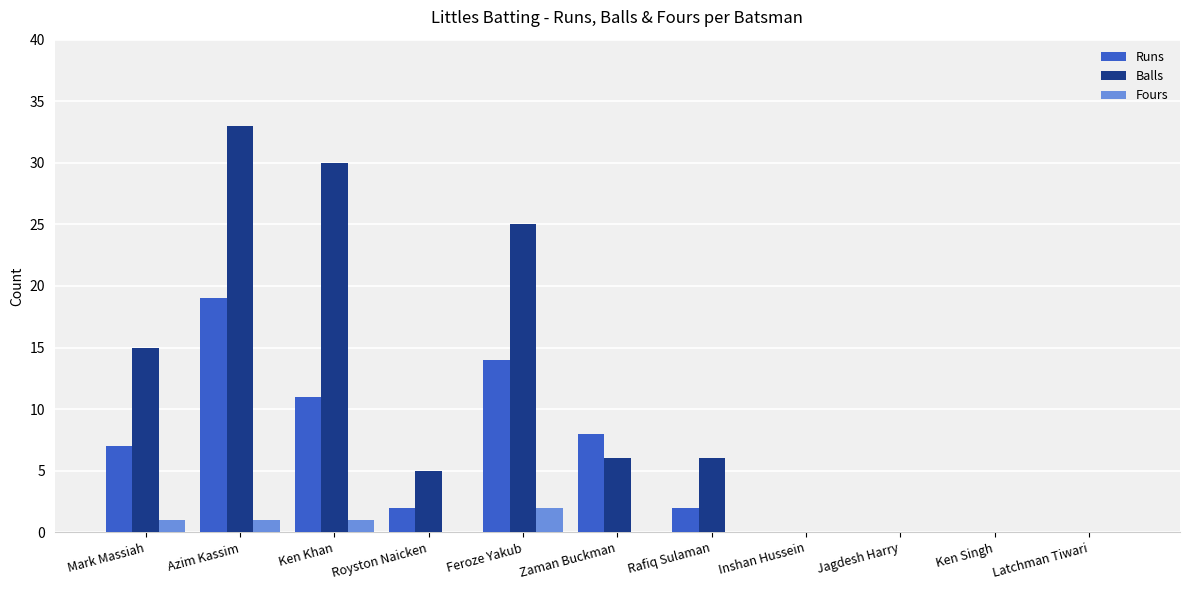

How many groups of bars are there?

11